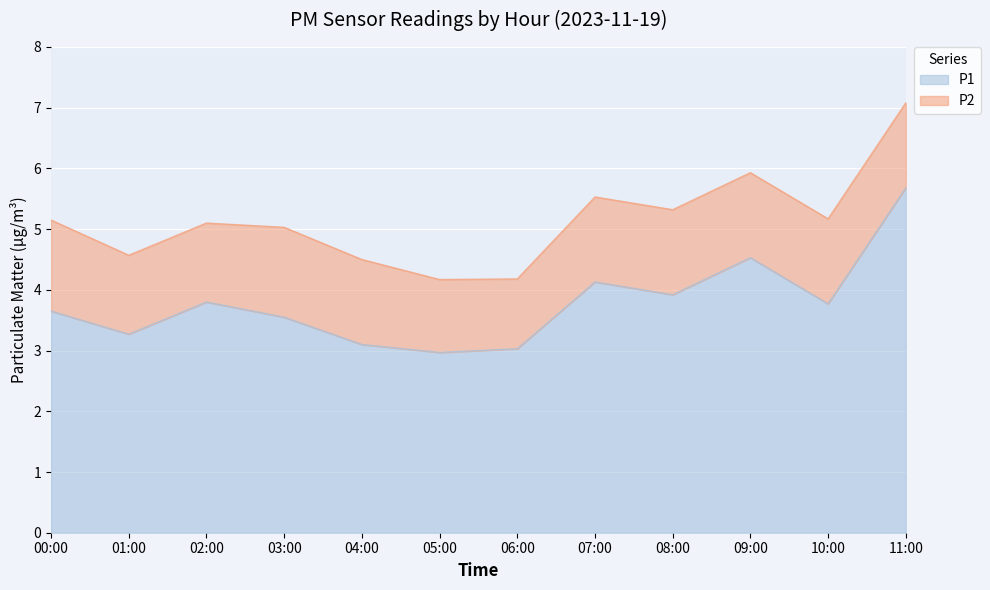

What is the difference between the second highest and minimum values?

1.6